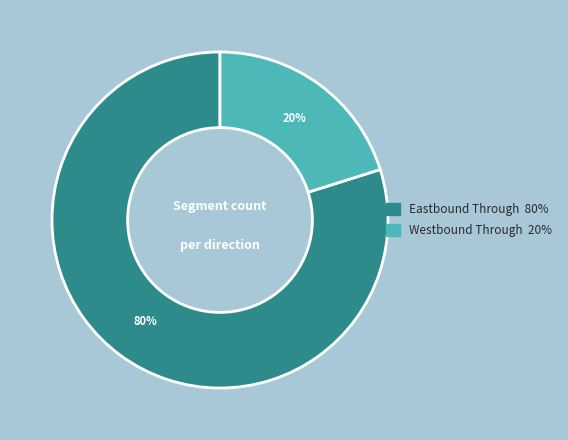

Which category has the biggest portion of the pie?

Eastbound Through 80%